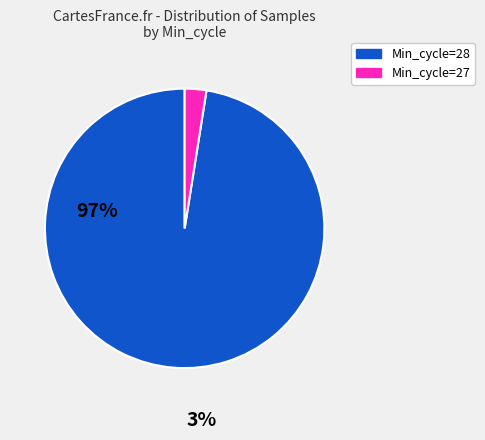

Between Min_cycle=27 and Min_cycle=28, which is larger?

Min_cycle=28